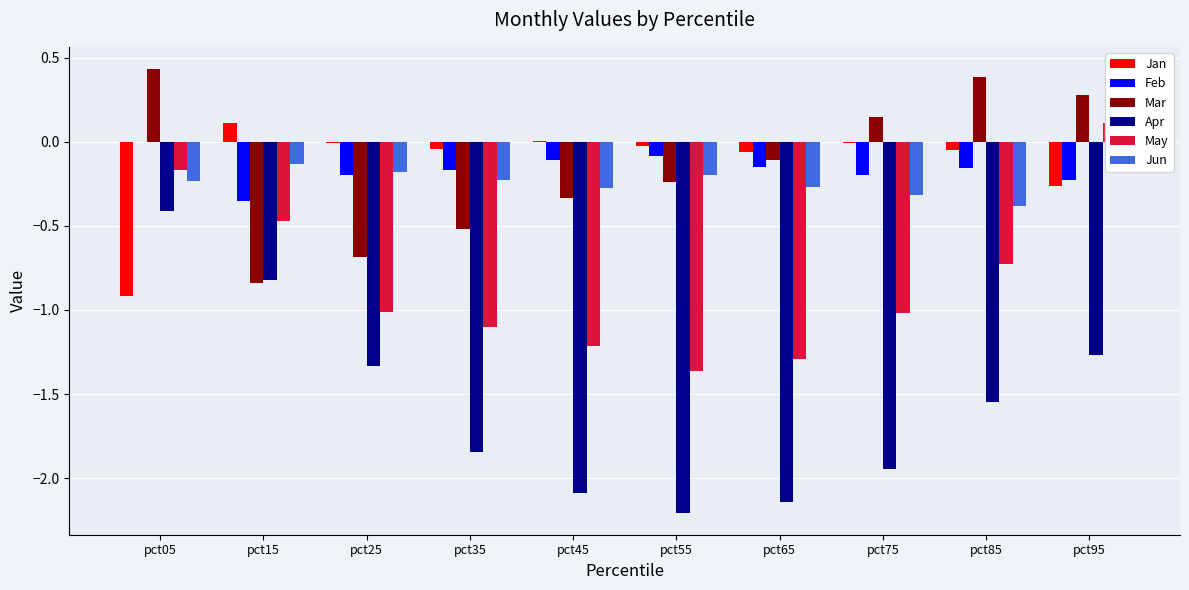

At which label does May reach its peak?

pct95